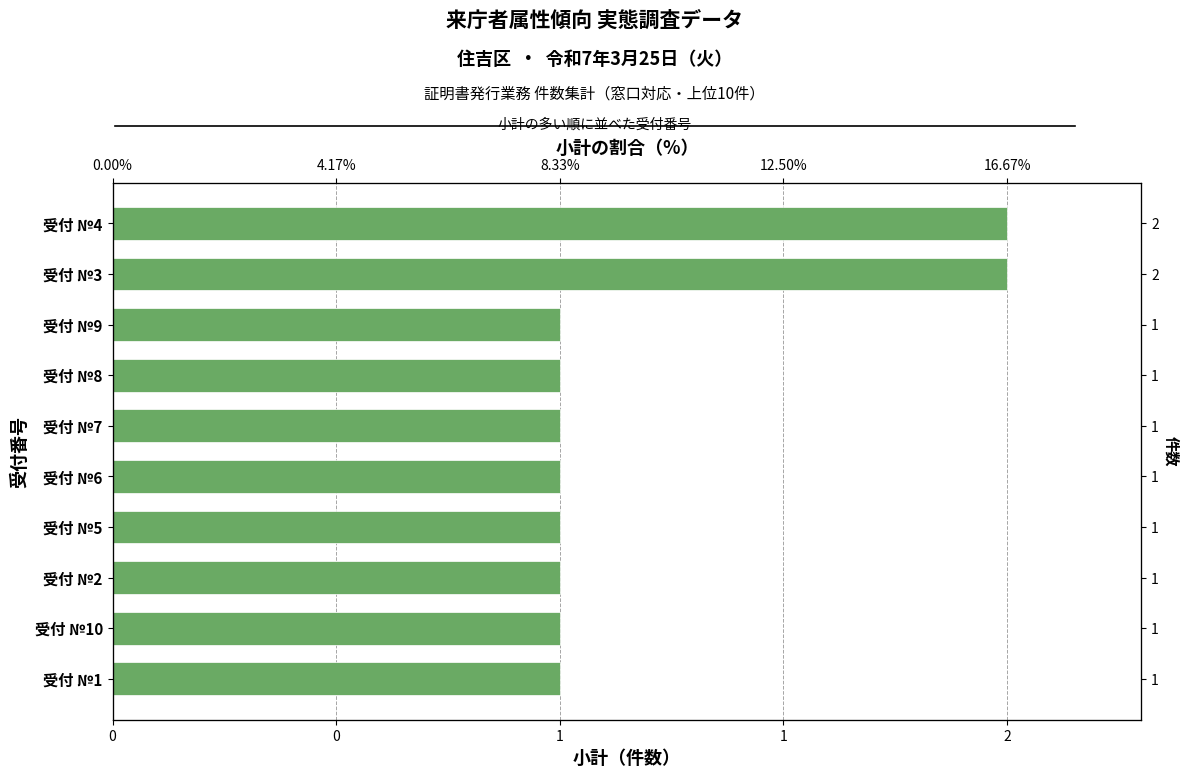

Are the bars grouped side by side (vs. stacked)?

No